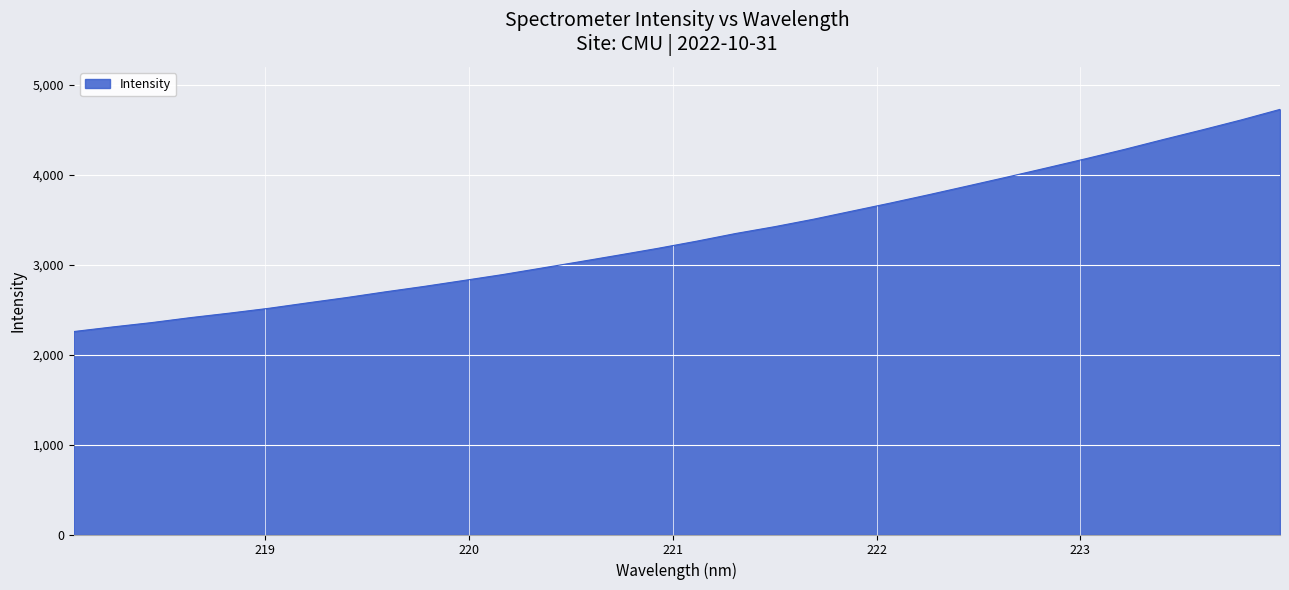

What is the greatest value displayed?

4730.1